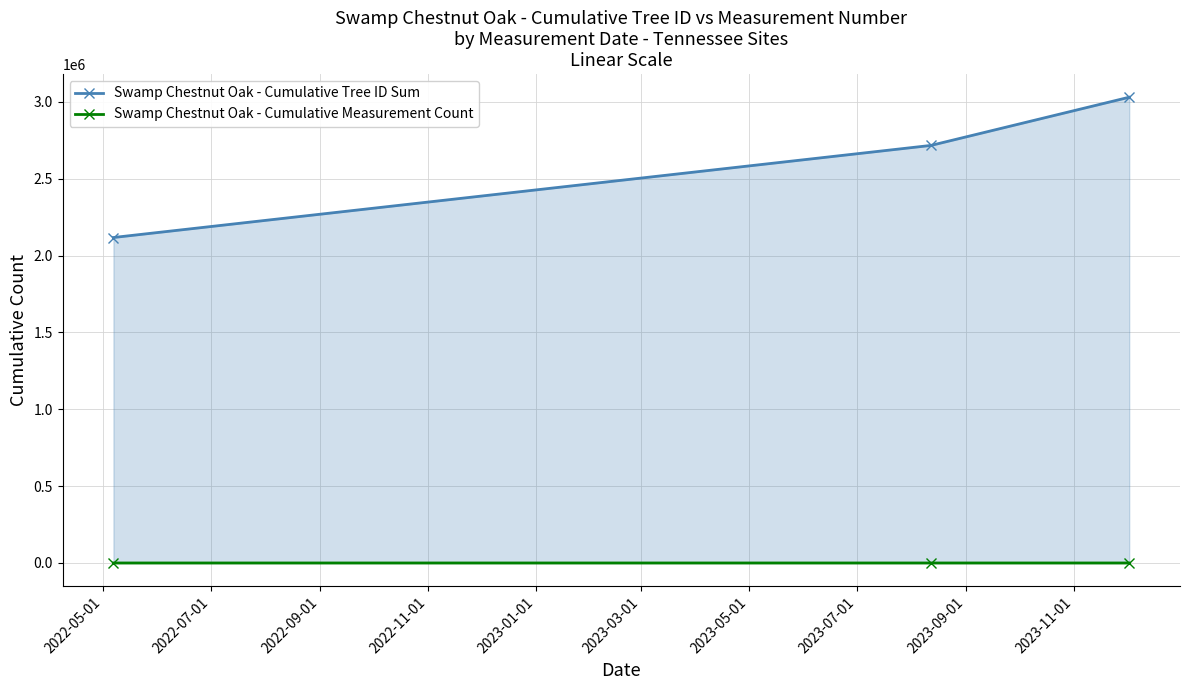

Which series has the largest total across all categories?

Swamp Chestnut Oak - Cumulative Tree ID Sum